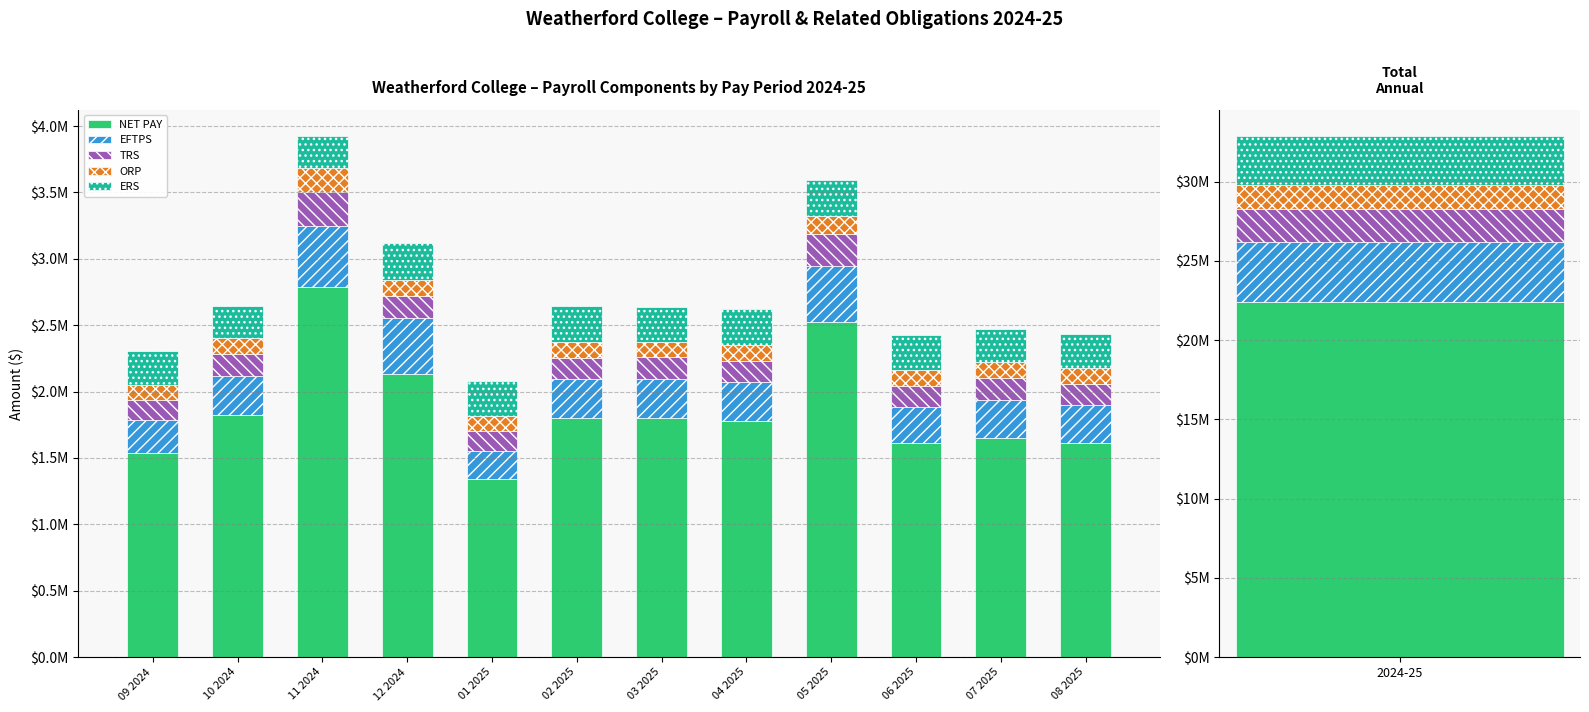

Is the value of TRS at 02 2025 greater than the value of ORP at 04 2025?

Yes